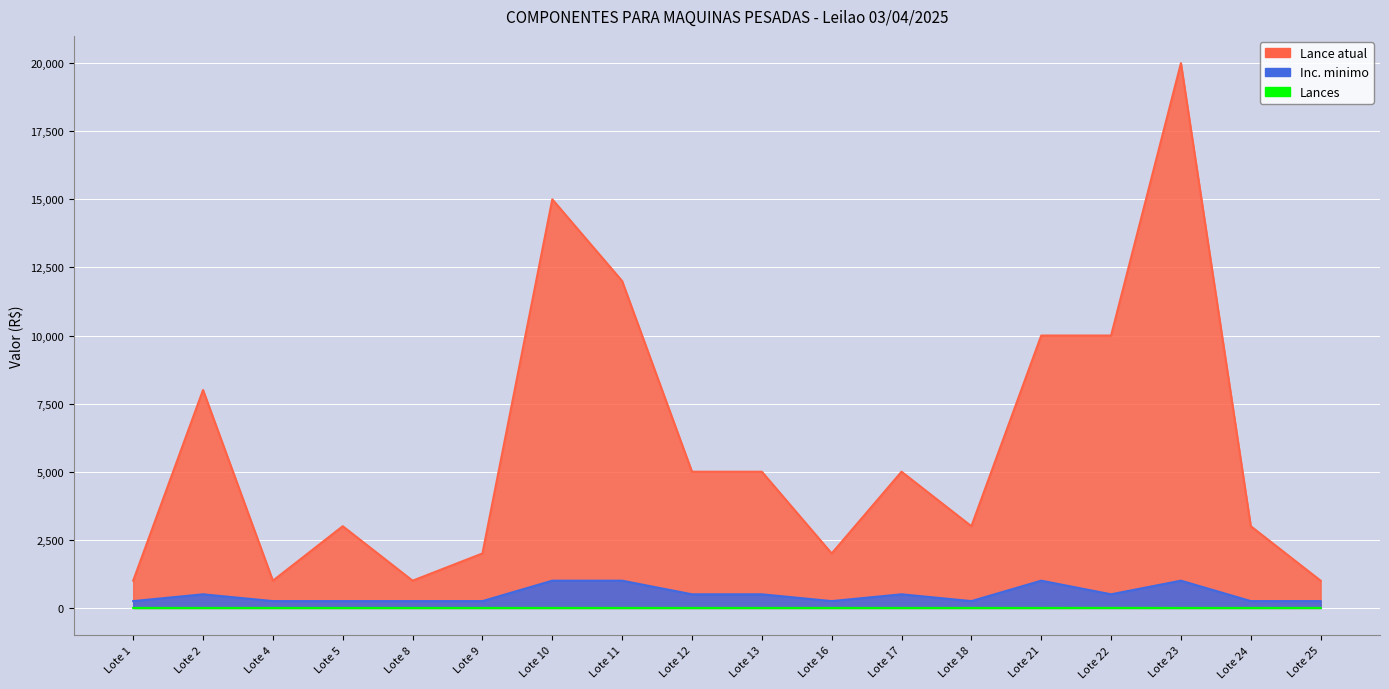

True or false: Lance atual has more than 1 points higher than both neighbors.

True